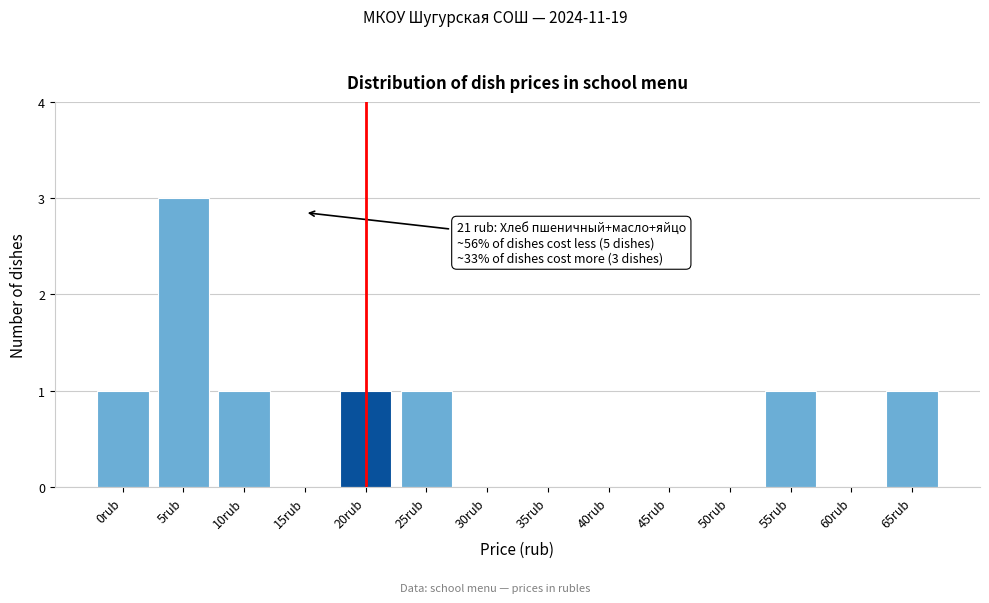

Reading left to right, extract all data points from this chart.

0rub=1	5rub=3	10rub=1	15rub=0	20rub=1	25rub=1	30rub=0	35rub=0	40rub=0	45rub=0	50rub=0	55rub=1	60rub=0	65rub=1